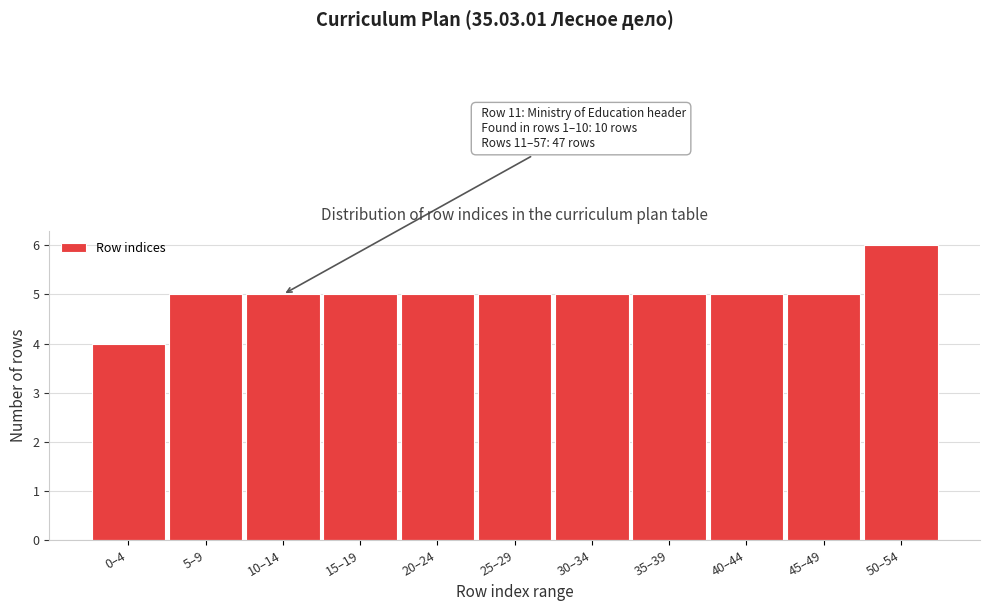

Reading right to left, what are all the values shown in this chart?

6	5	5	5	5	5	5	5	5	5	4